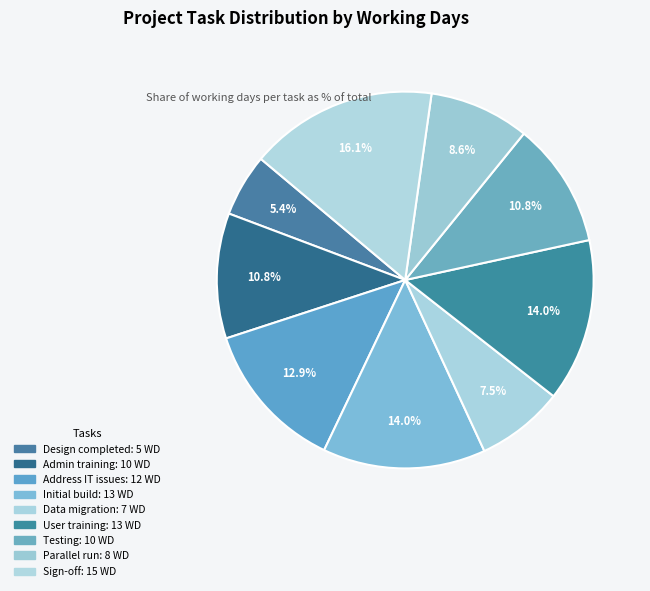

Count the number of slices in the pie.

9